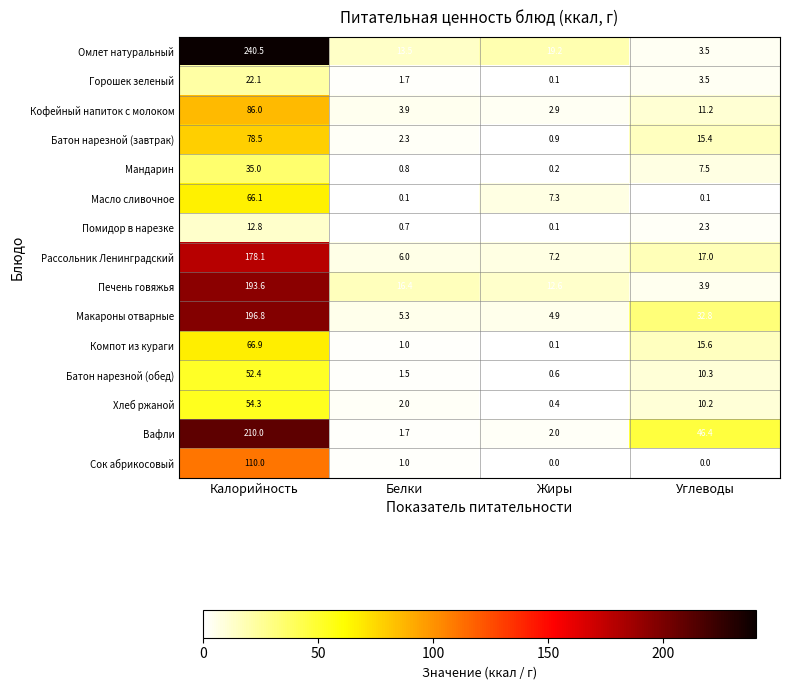

Which series has the largest total across all categories?

Омлет натуральный